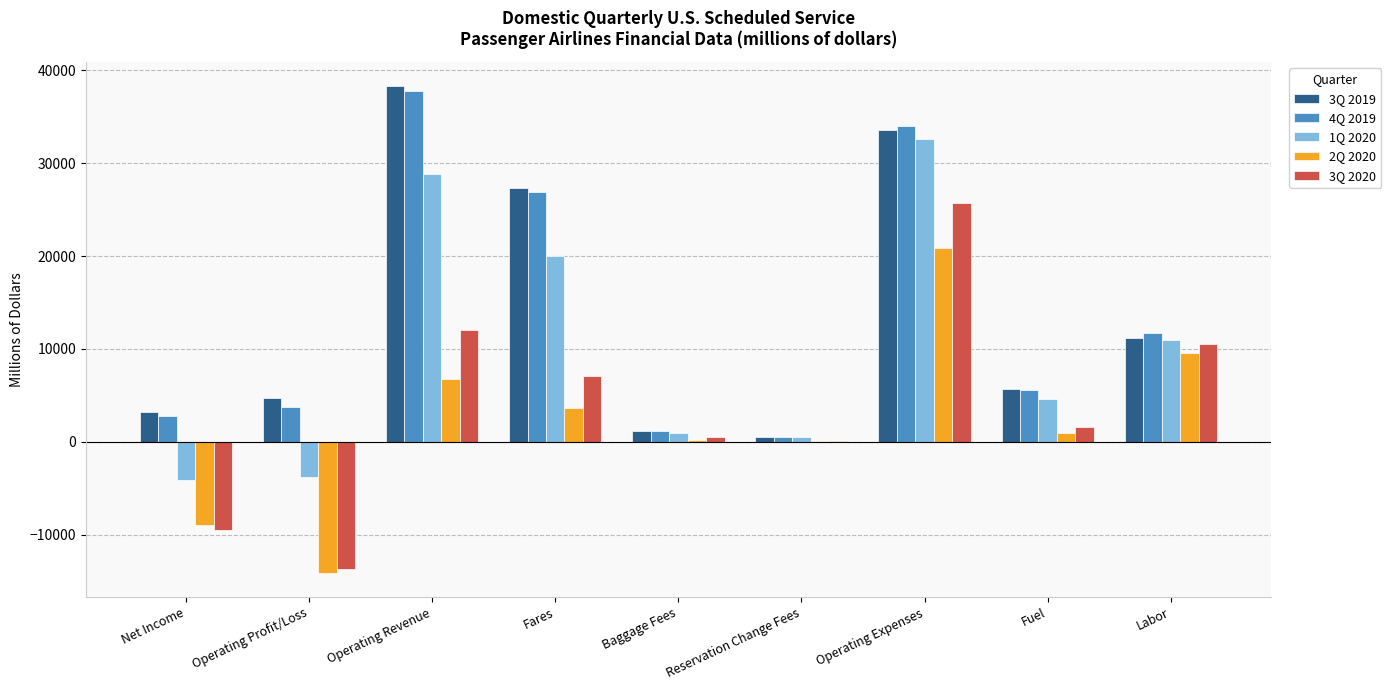

What is the average value of the 2Q 2020 series?

2100.0